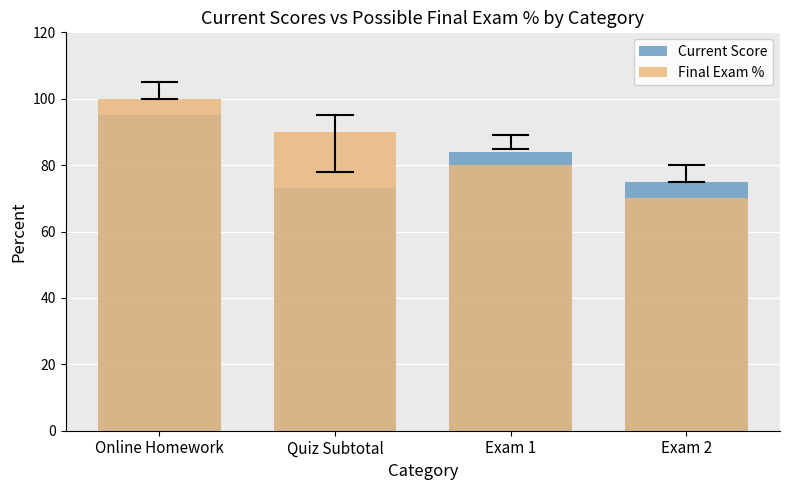

What is the greatest value displayed?

100